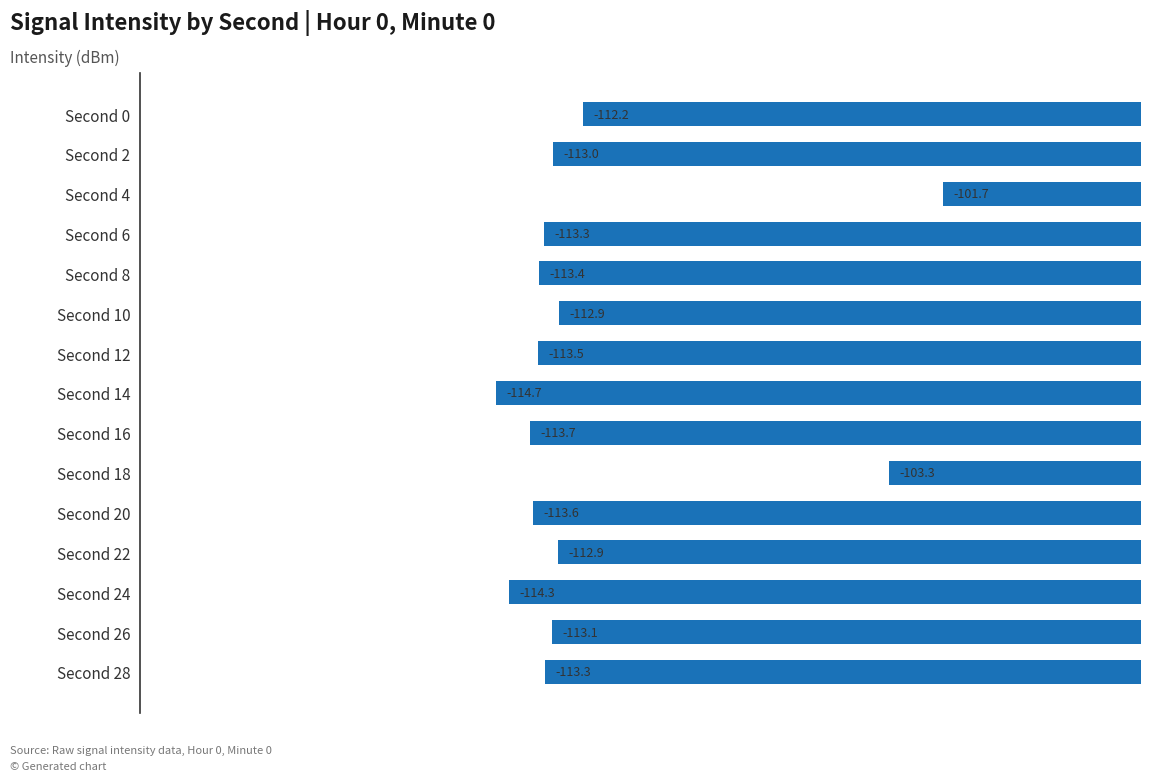

Reading top to bottom, list all the values displayed in this chart.

Second 0=-112.2	Second 2=-113.0	Second 4=-101.7	Second 6=-113.3	Second 8=-113.4	Second 10=-112.9	Second 12=-113.5	Second 14=-114.7	Second 16=-113.7	Second 18=-103.3	Second 20=-113.6	Second 22=-112.9	Second 24=-114.3	Second 26=-113.1	Second 28=-113.3